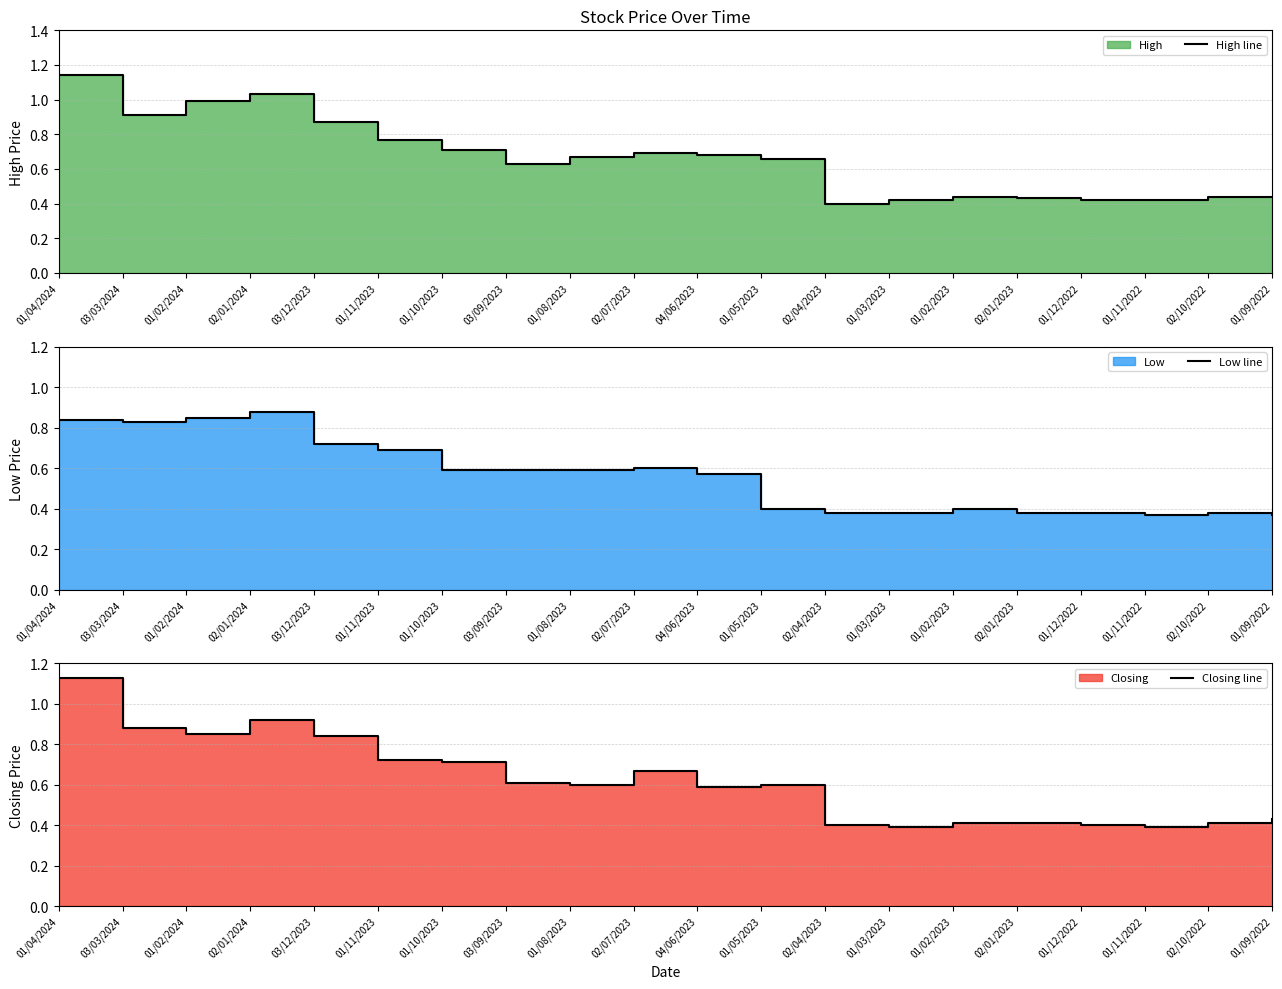

True or false: Closing line and Low line cross at least once.

False